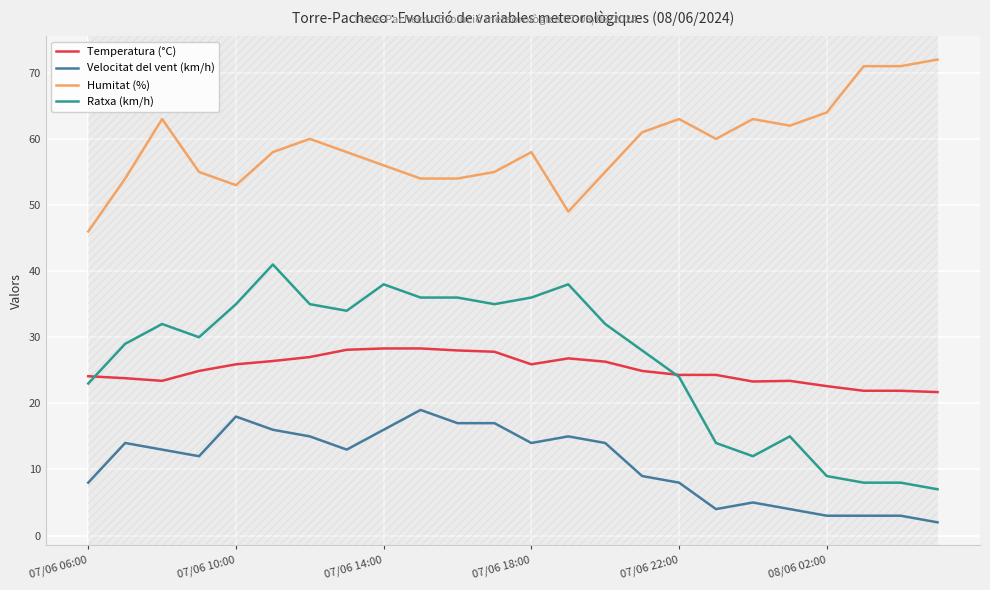

True or false: Velocitat del vent (km/h) has more than 1 points higher than both neighbors.

True